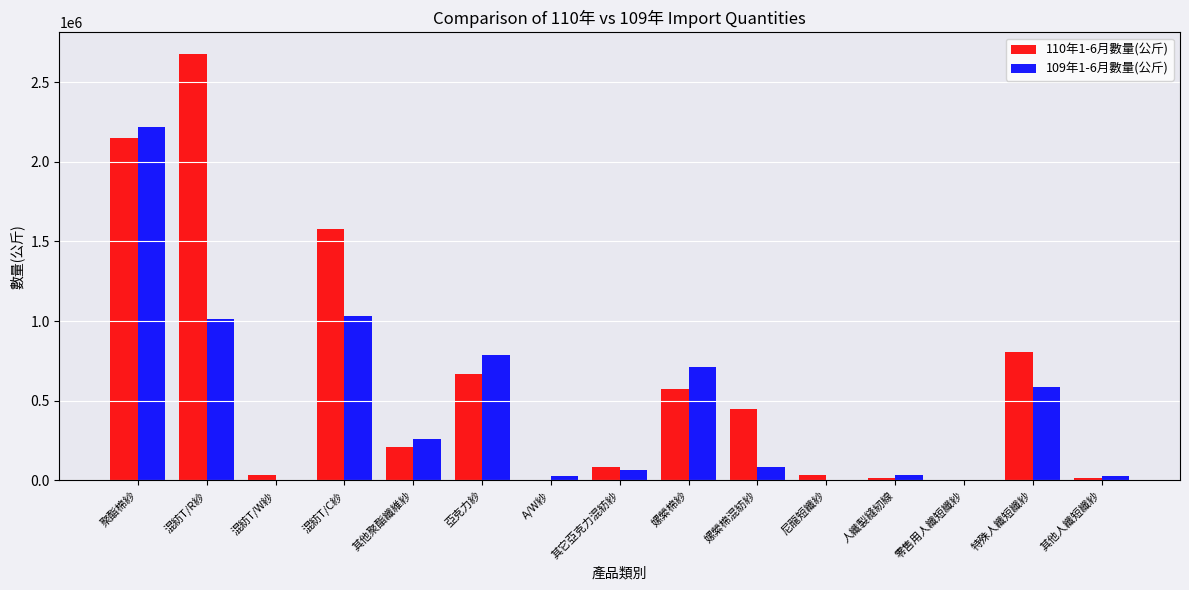

Is the value of 110年1-6月數量(公斤) at 人纖製縫紉線 greater than the value of 109年1-6月數量(公斤) at 混紡T/R紗?

No